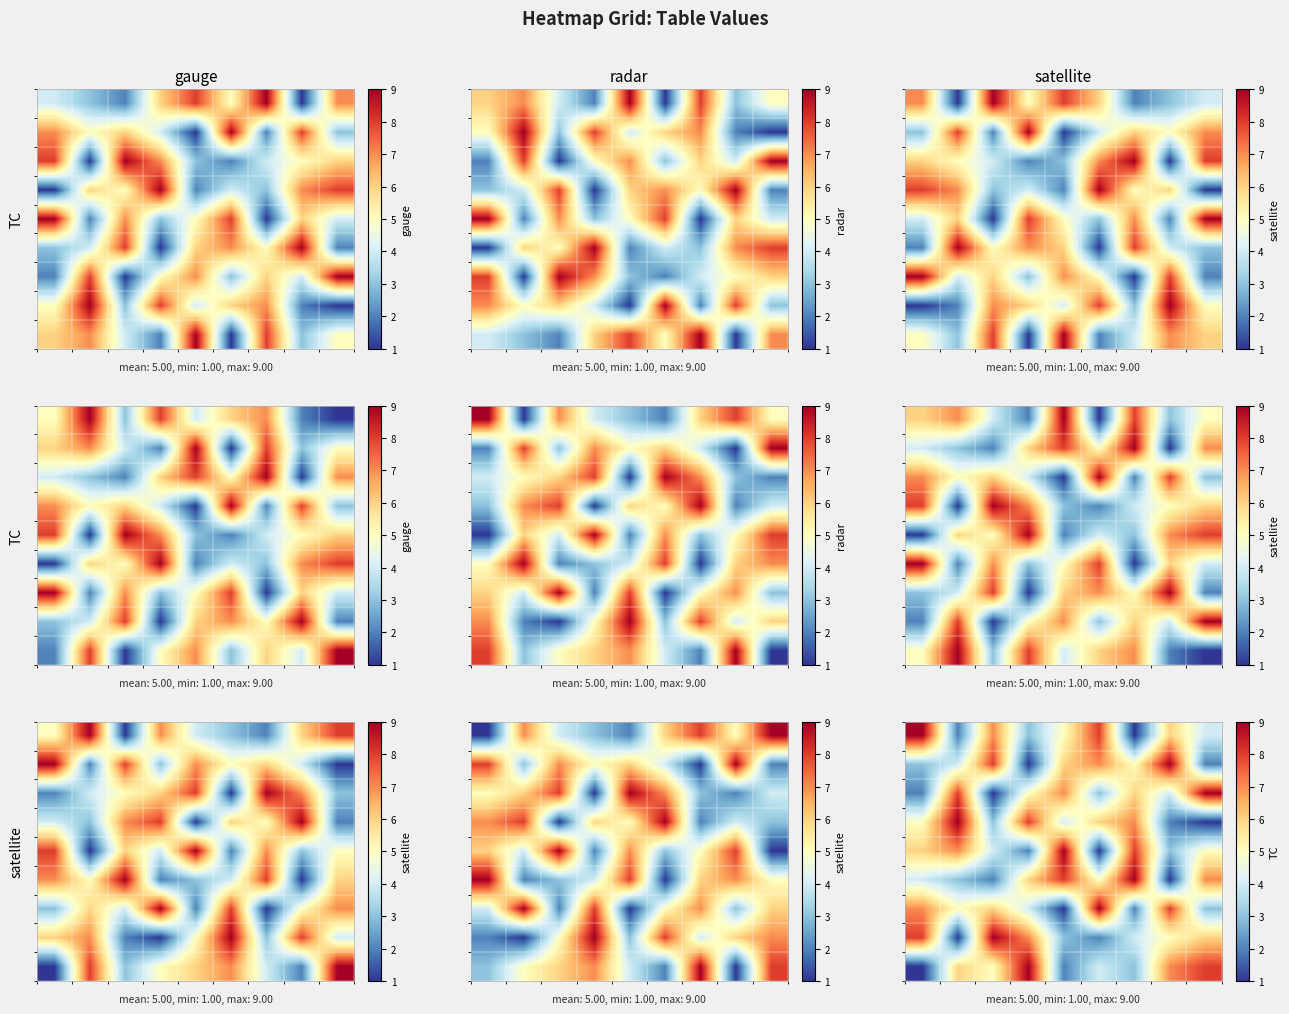

At how many categories does at least one series exceed 3?

9